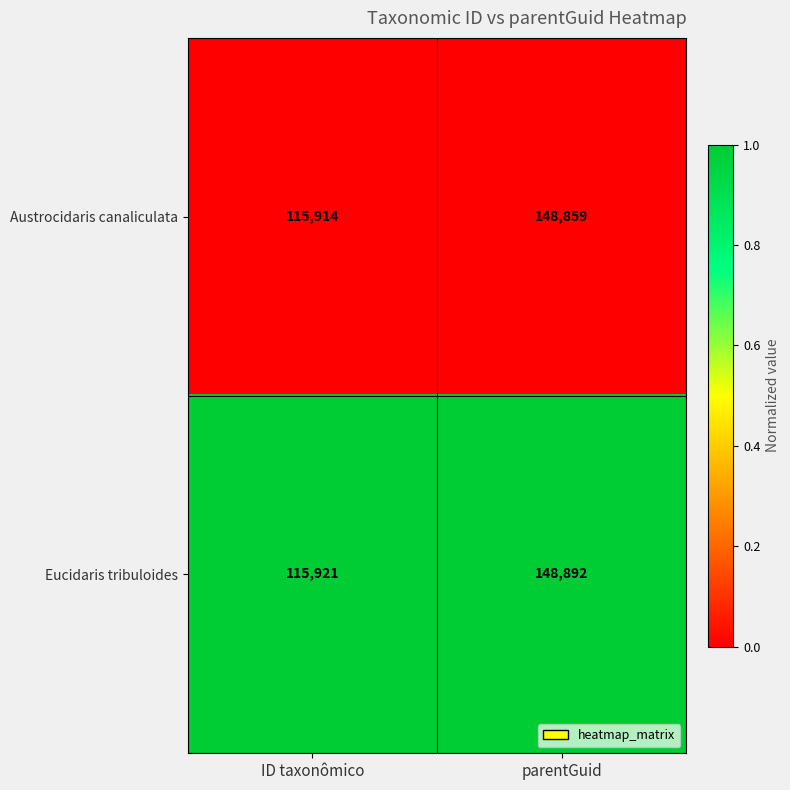

At which category is the sum across all series the highest?

parentGuid